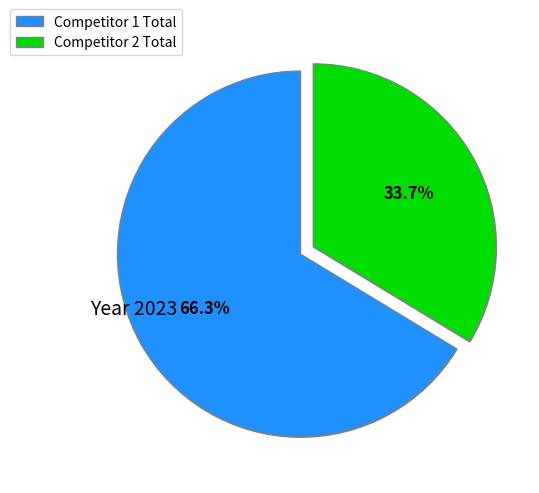

How much of the chart is everything except Competitor 2 Total?

66.3%